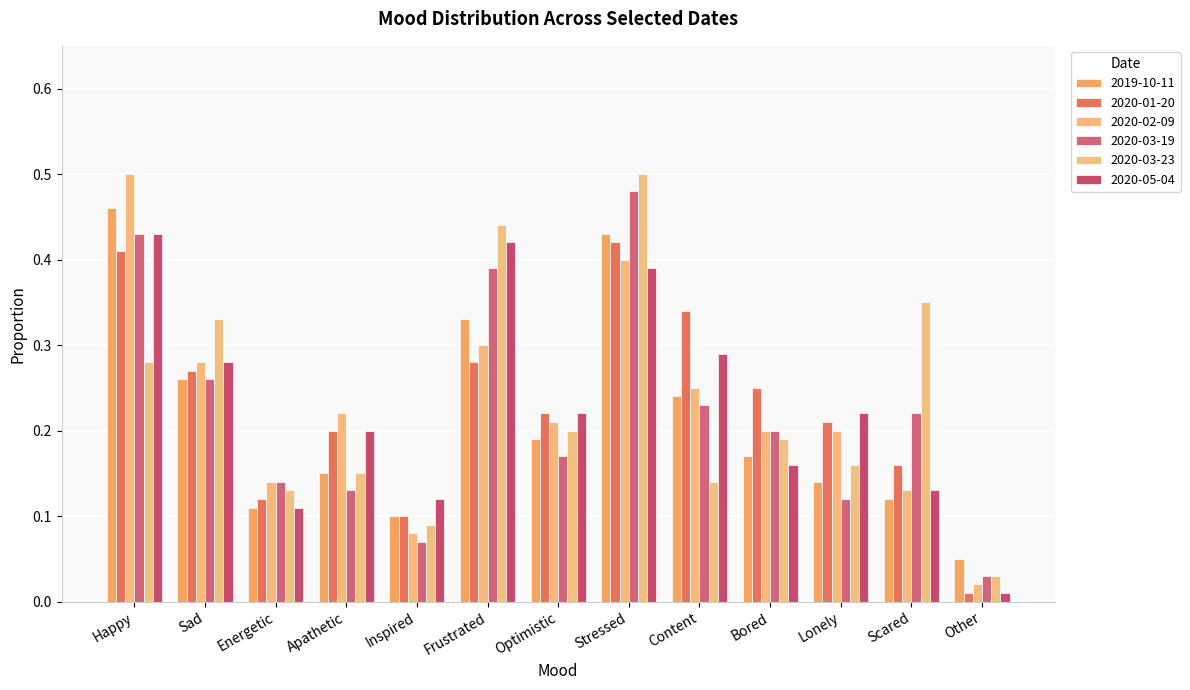

What is the value of the 2020-05-04 bar at the 8th from the left?

0.4